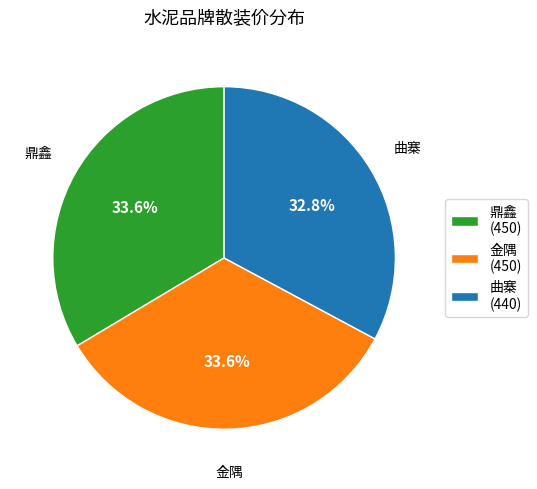

Count the number of slices in the pie.

3